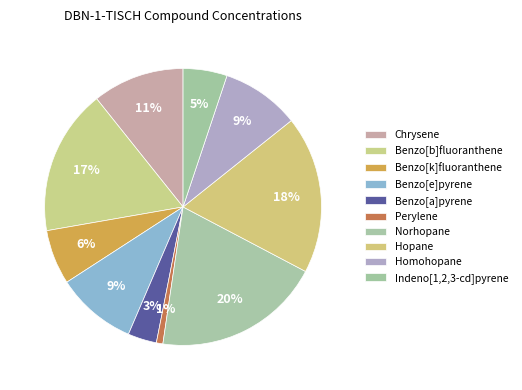

What percentage is the Benzo[b]fluoranthene slice, to the nearest percent?

17%